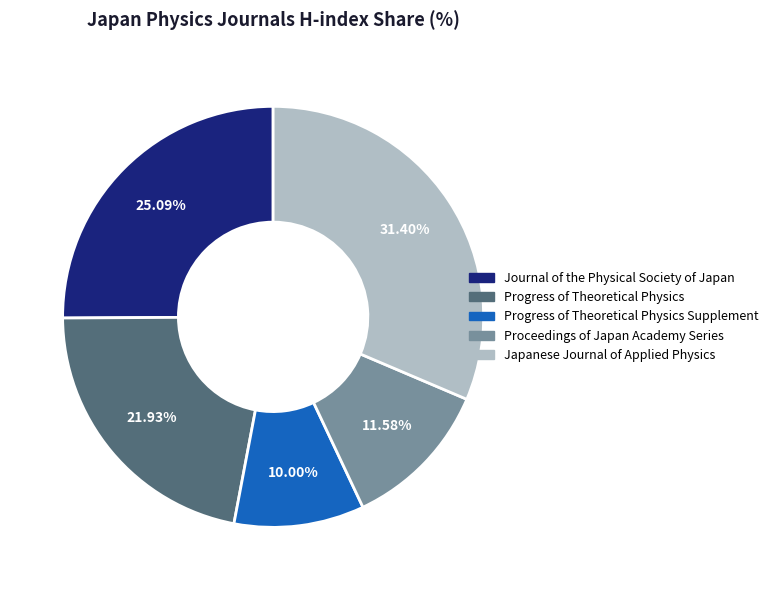

Count the number of slices in the pie.

5